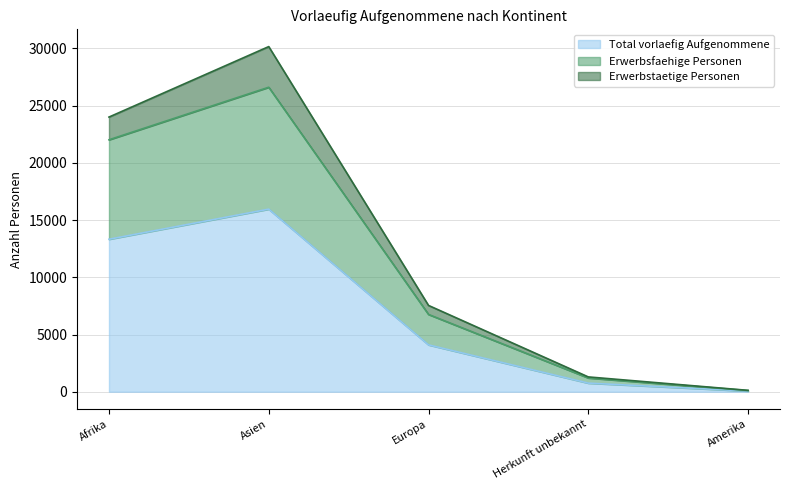

How many lines are shown in the chart?

3